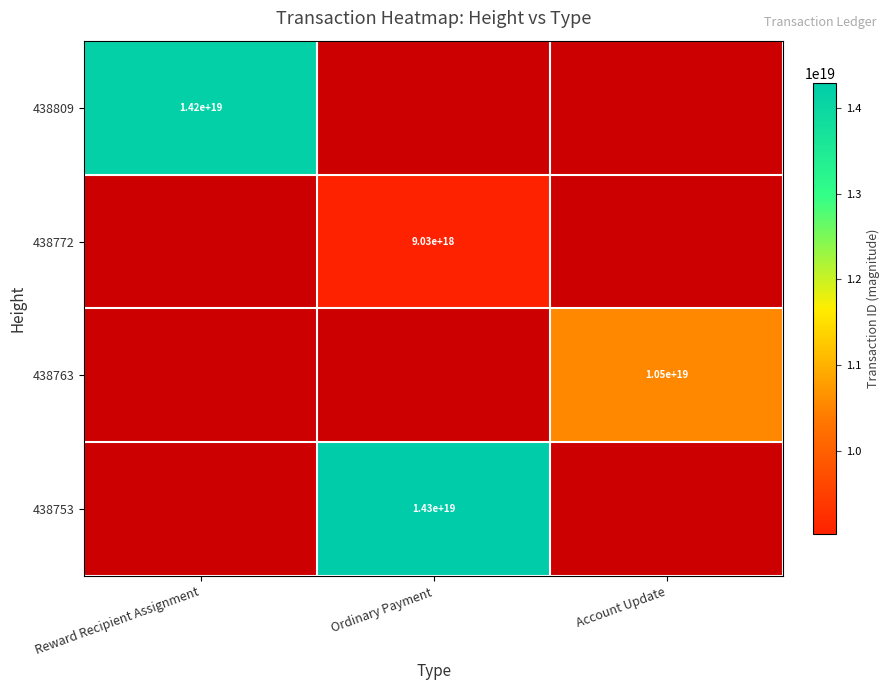

At how many categories does at least one series exceed 10655219478550024192?

2